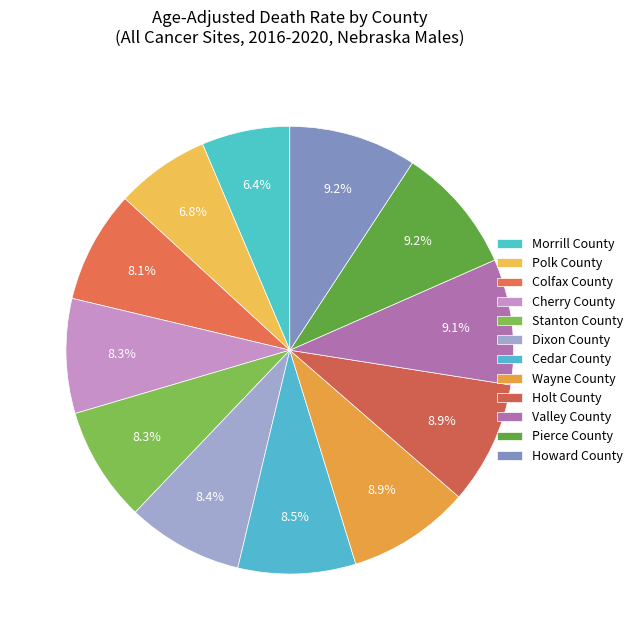

What percentage is the Cedar County slice, to the nearest percent?

8%